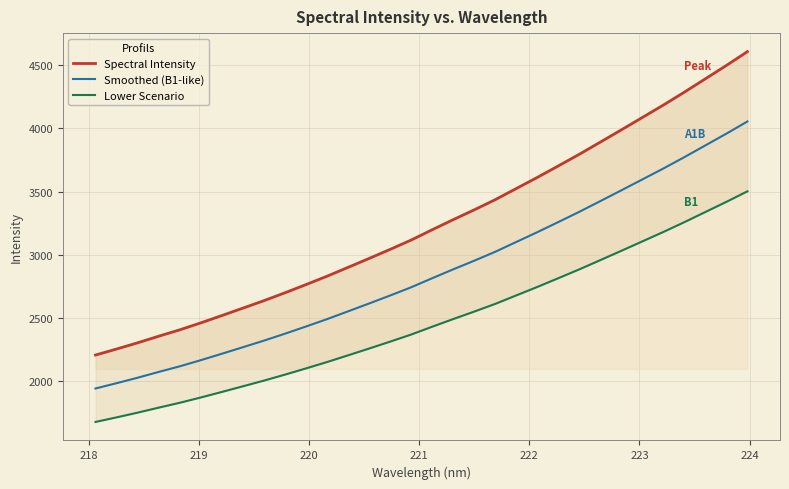

True or false: Spectral Intensity has a value of 4810.7 at 11.

False